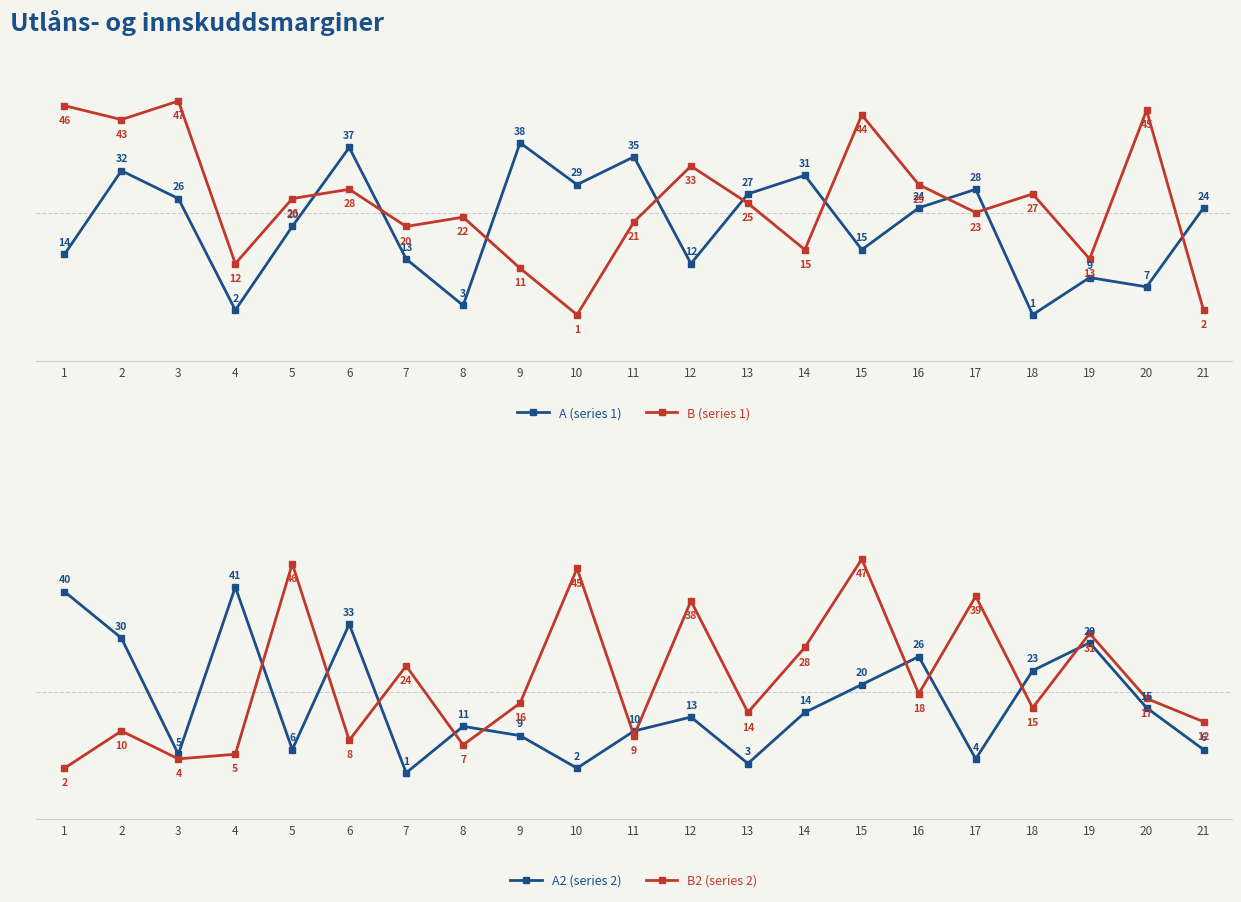

What is the smallest value displayed?

1